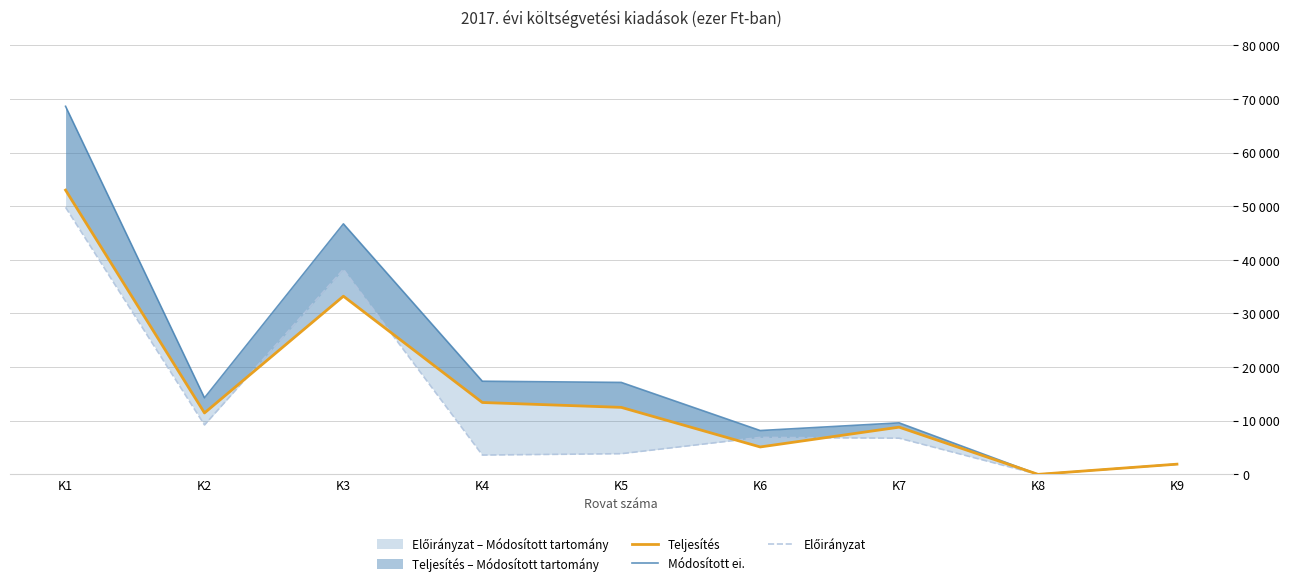

Is this an area chart (filled region under the line)?

No